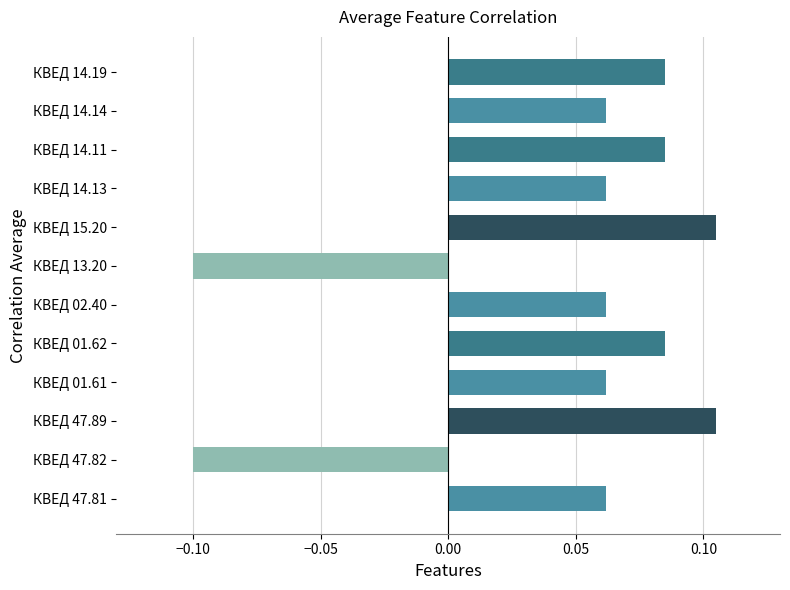

How many values are between 0 and 1?

10